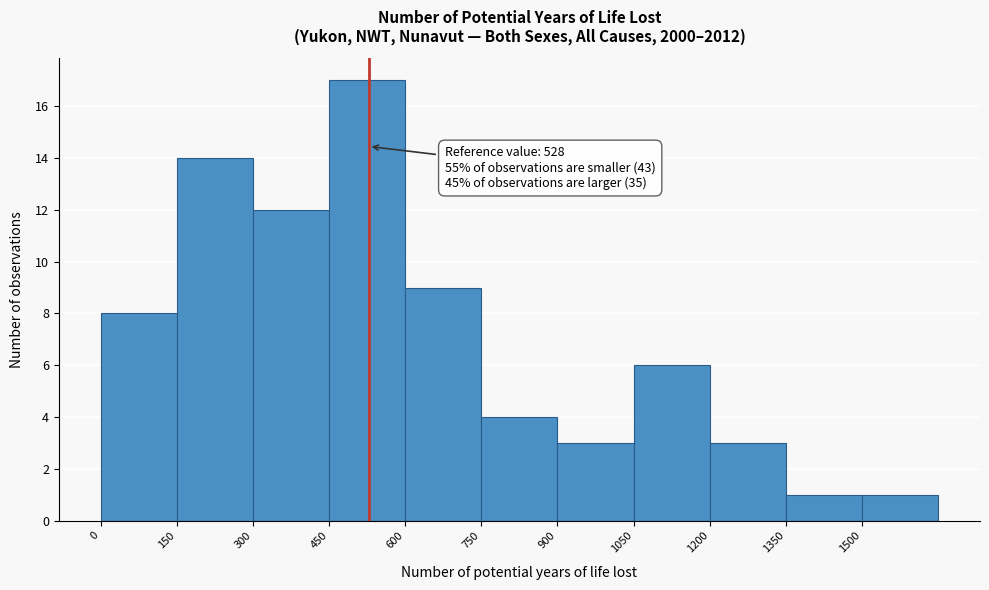

Which range on the x-axis has the tallest bar?

450 to 600